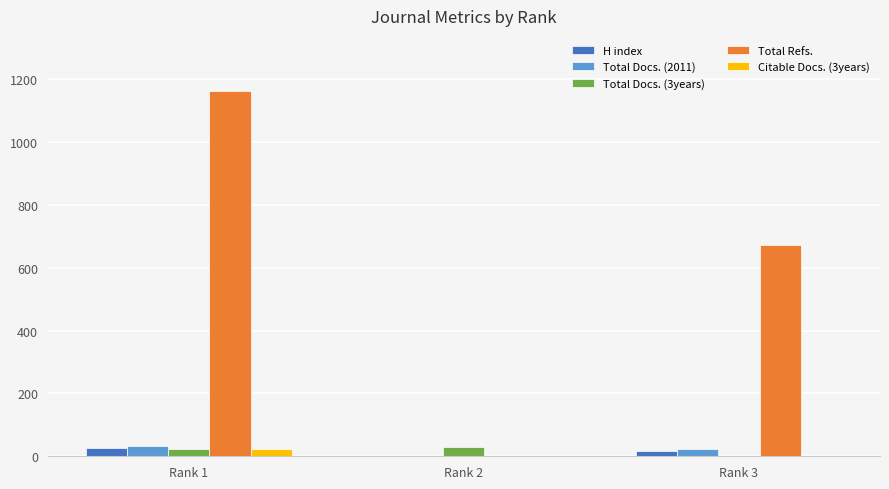

Which series has the widest spread of values?

Total Refs.